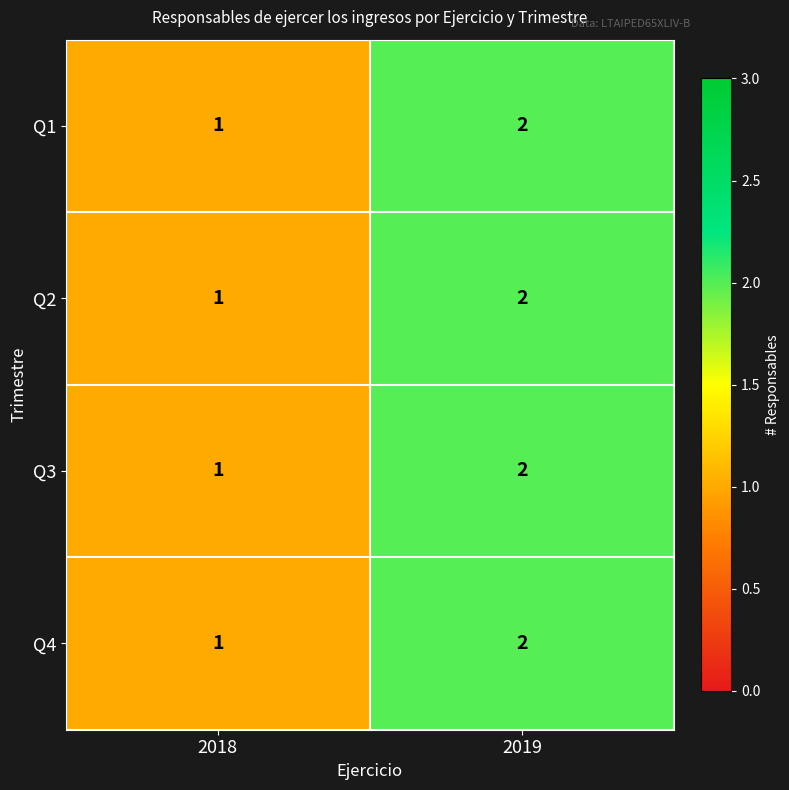

Where is Q1 nearest to the value 1?

2018